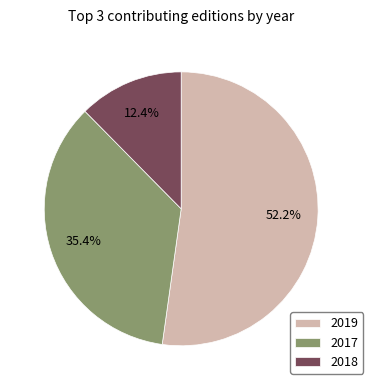

What portion of the pie excludes 2017?

64.6%